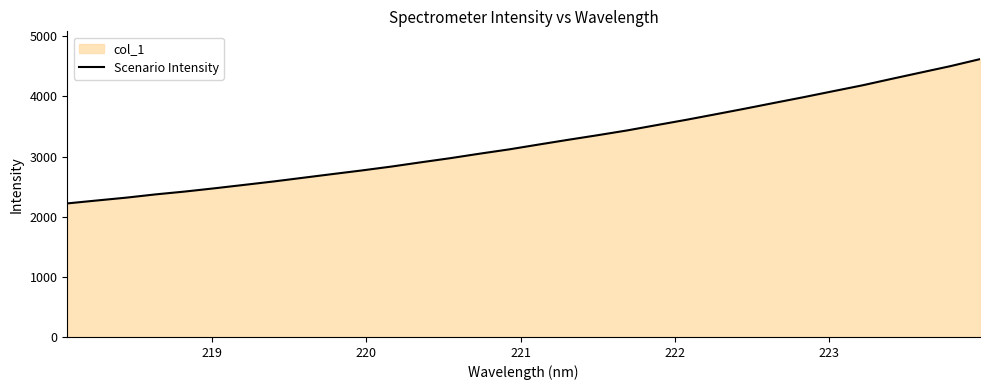

True or false: there are more than 2 points higher than both neighbors.

False